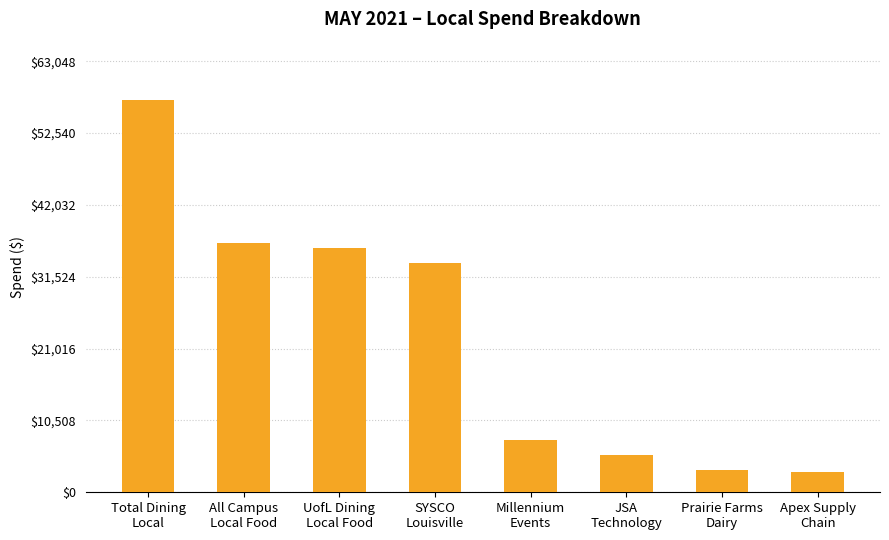

How many values are below 33602?

4